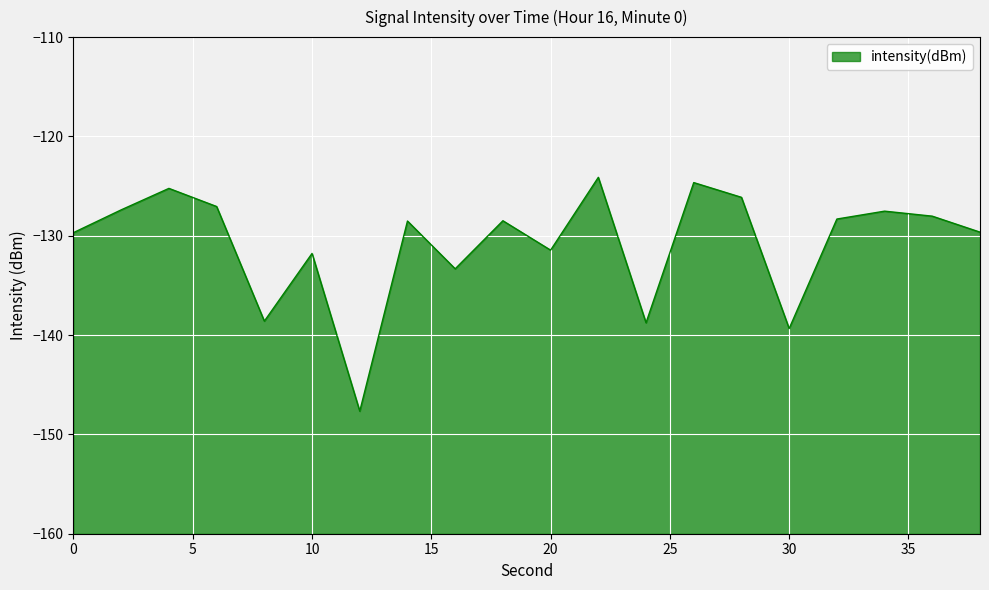

Reading left to right, list all the values displayed in this chart.

0=-129.7	2=-127.4	4=-125.2	6=-127.1	8=-138.6	10=-131.8	12=-147.7	14=-128.5	16=-133.3	18=-128.5	20=-131.5	22=-124.1	24=-138.8	26=-124.6	28=-126.1	30=-139.3	32=-128.3	34=-127.5	36=-128.0	38=-129.6